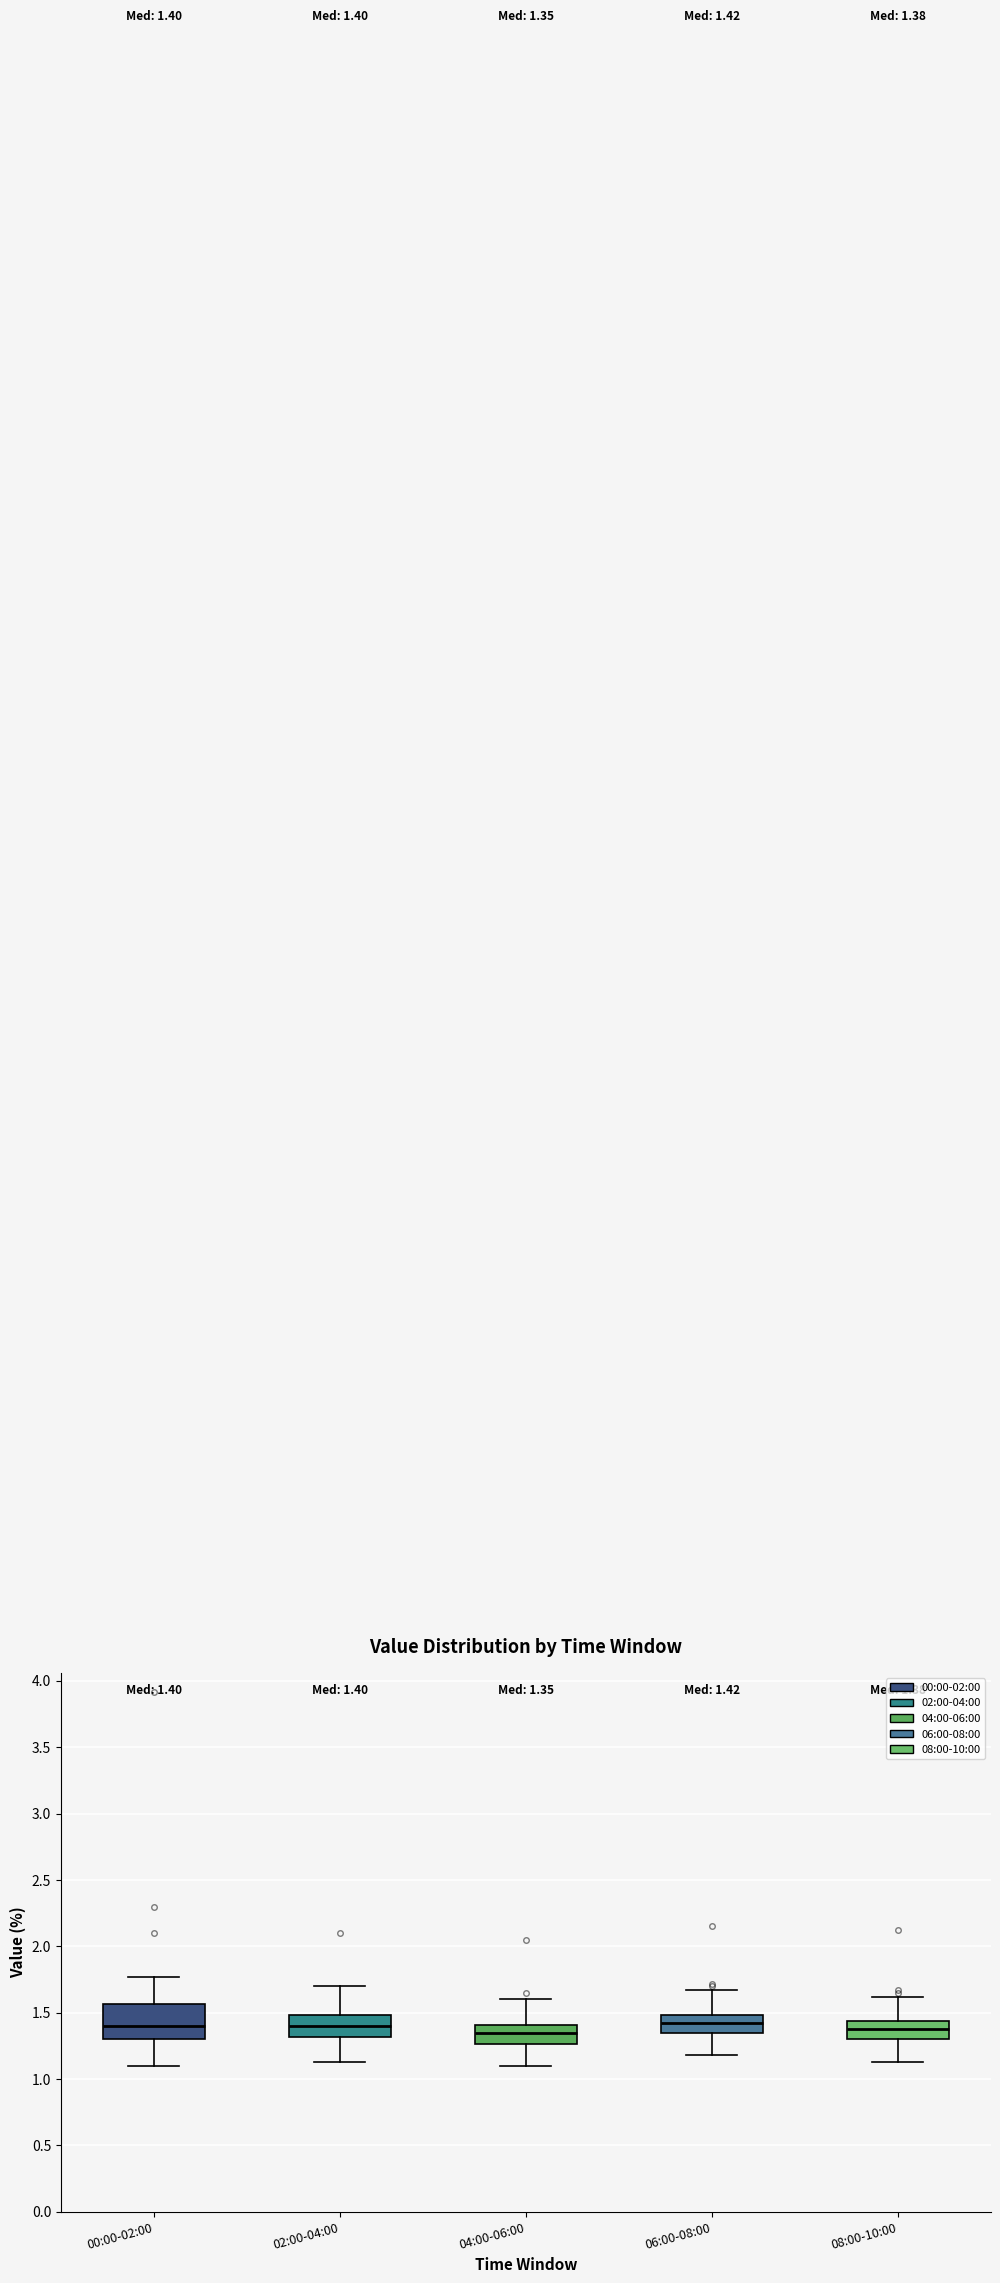

Which box is the tallest, from its lower edge to its upper edge?

00:00-02:00